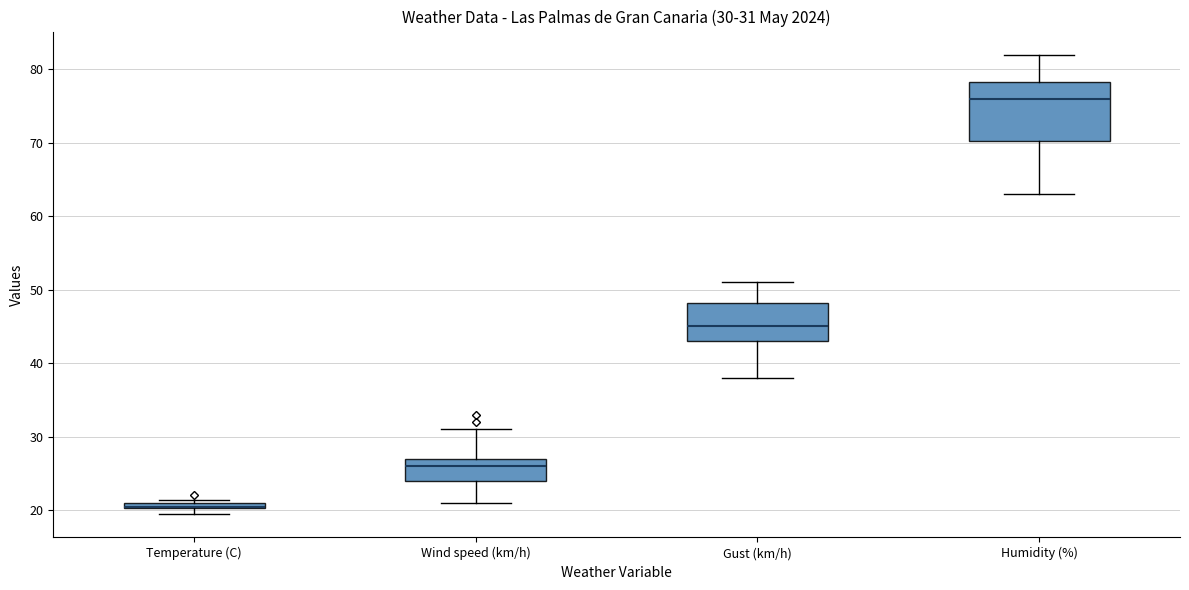

Which box is the tallest, from its lower edge to its upper edge?

Humidity (%)